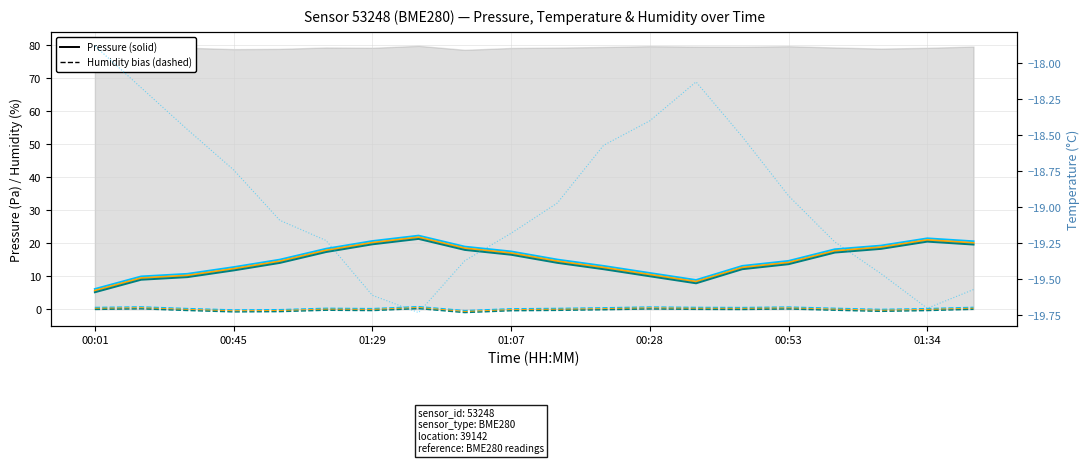

True or false: pressure and temperature cross at least once.

False